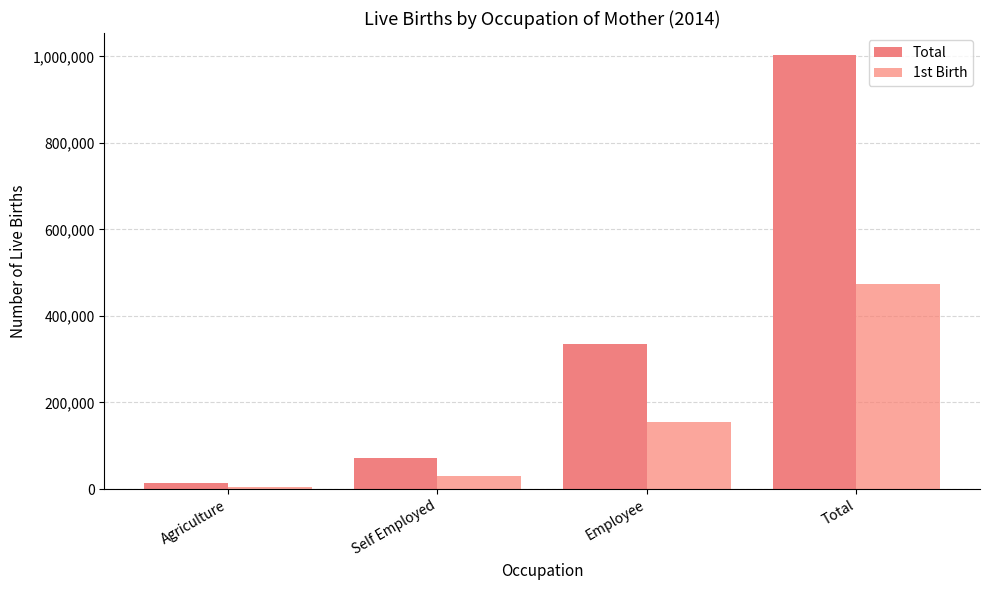

At which label is Total closest to 508585?

Employee